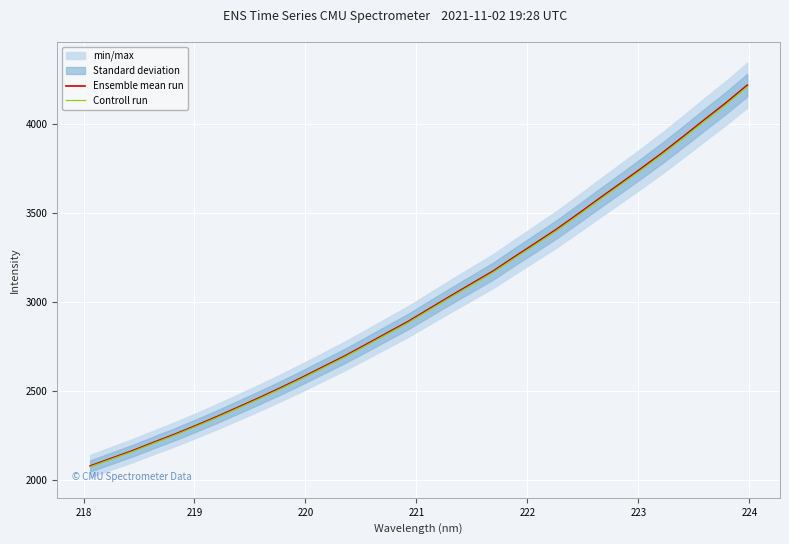

What is the minimum value for Ensemble mean run?

2078.6